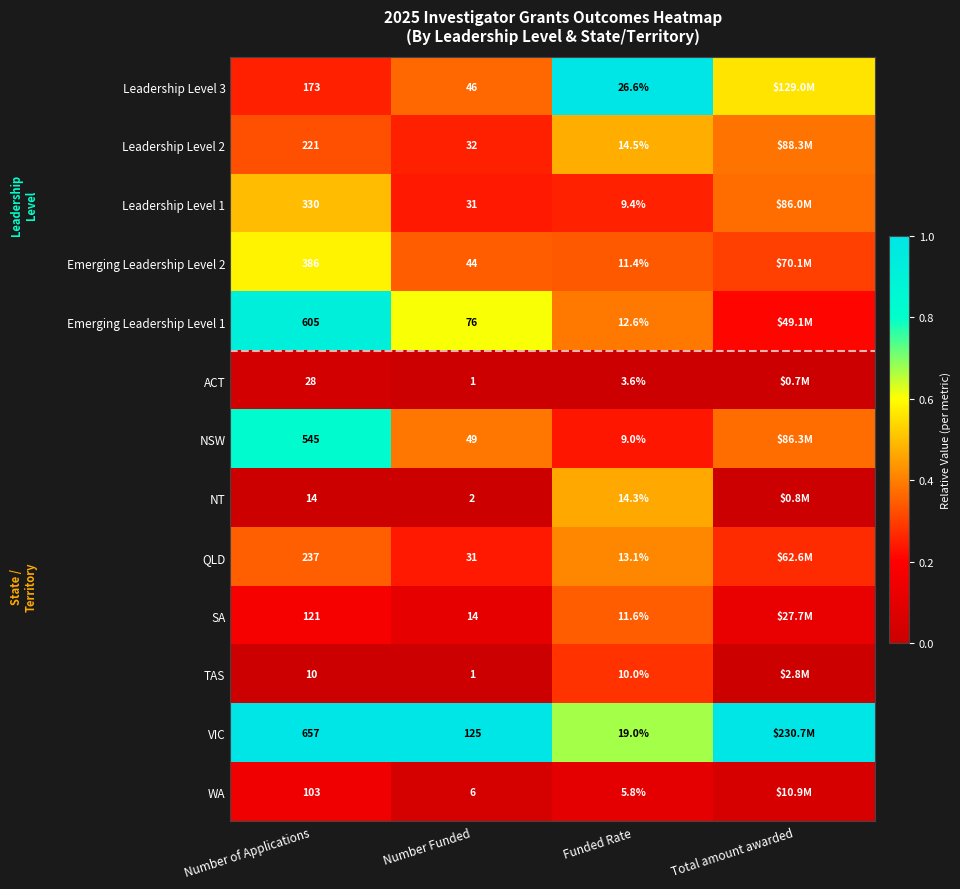

Which category has the lowest value across all series?

Number Funded